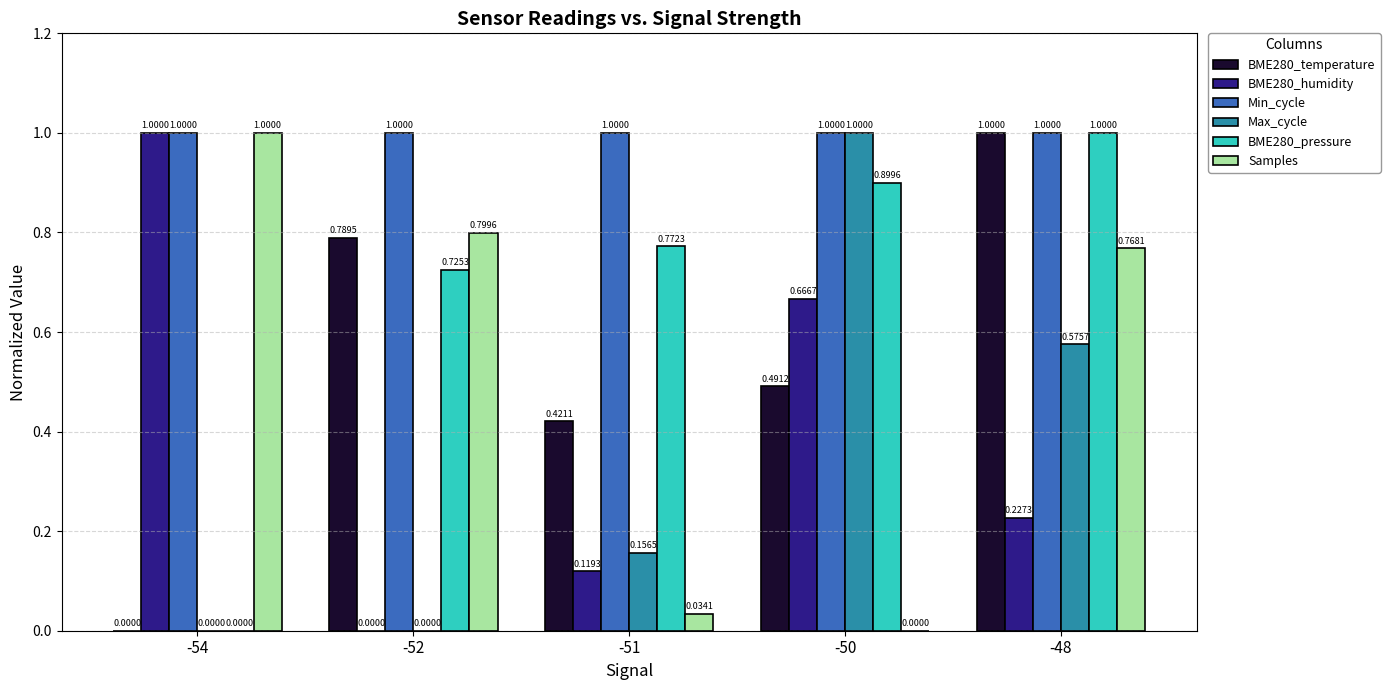

At which category is the sum across all series the highest?

-48